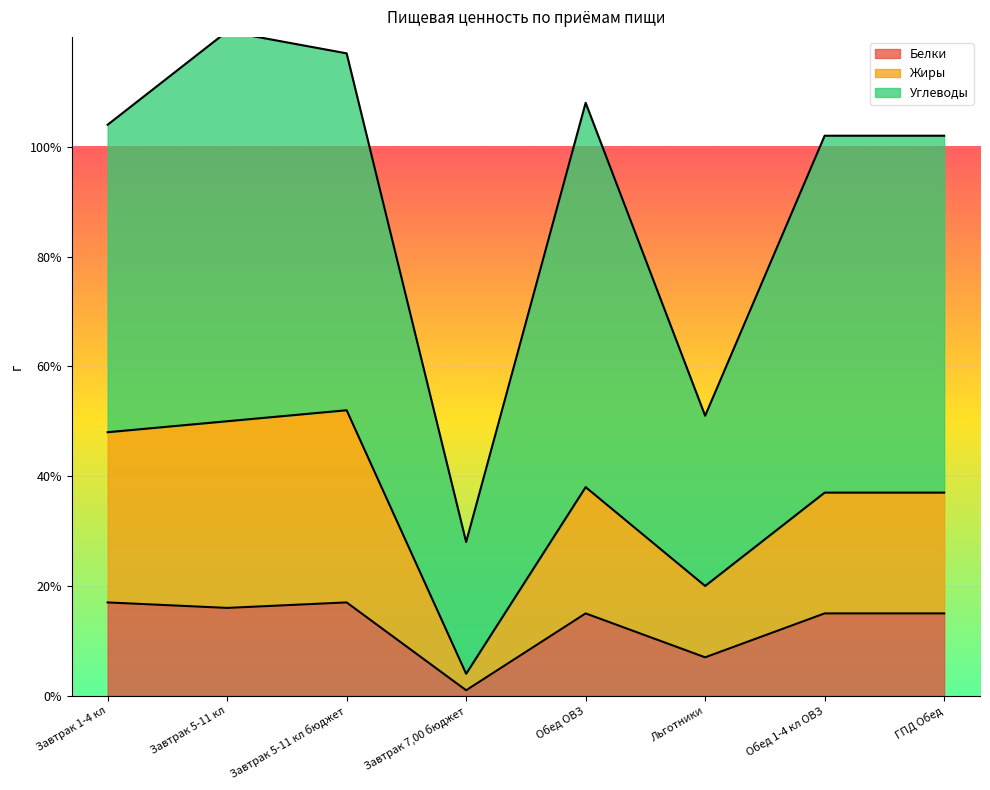

List the labels in order of Белки value, smallest first.

Завтрак 7,00 бюджет, Льготники, Обед ОВЗ, Обед 1-4 кл ОВЗ, ГПД Обед, Завтрак 5-11 кл, Завтрак 1-4 кл, Завтрак 5-11 кл бюджет